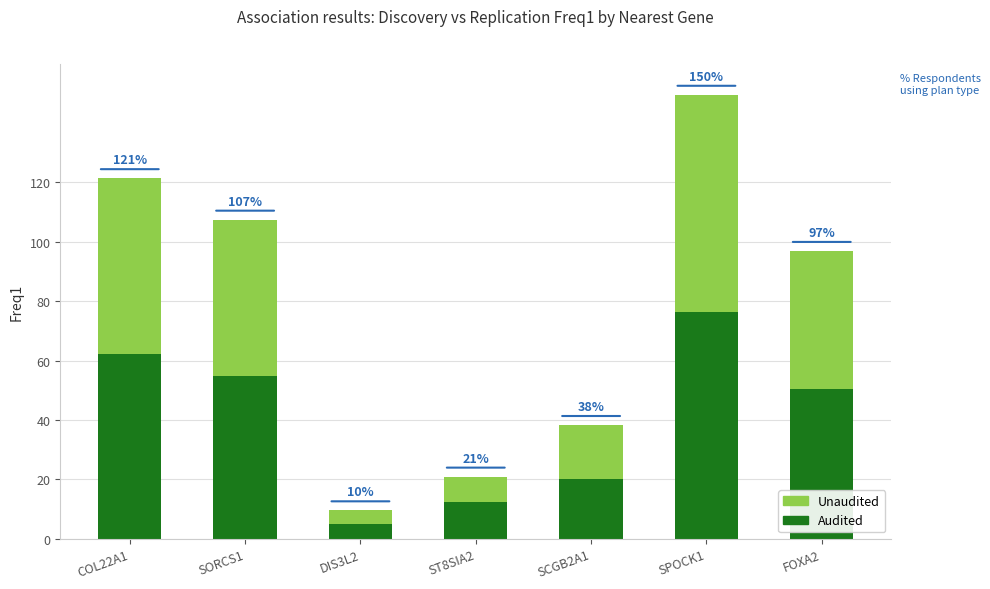

Which category has the lowest value in the Audited series?

DIS3L2